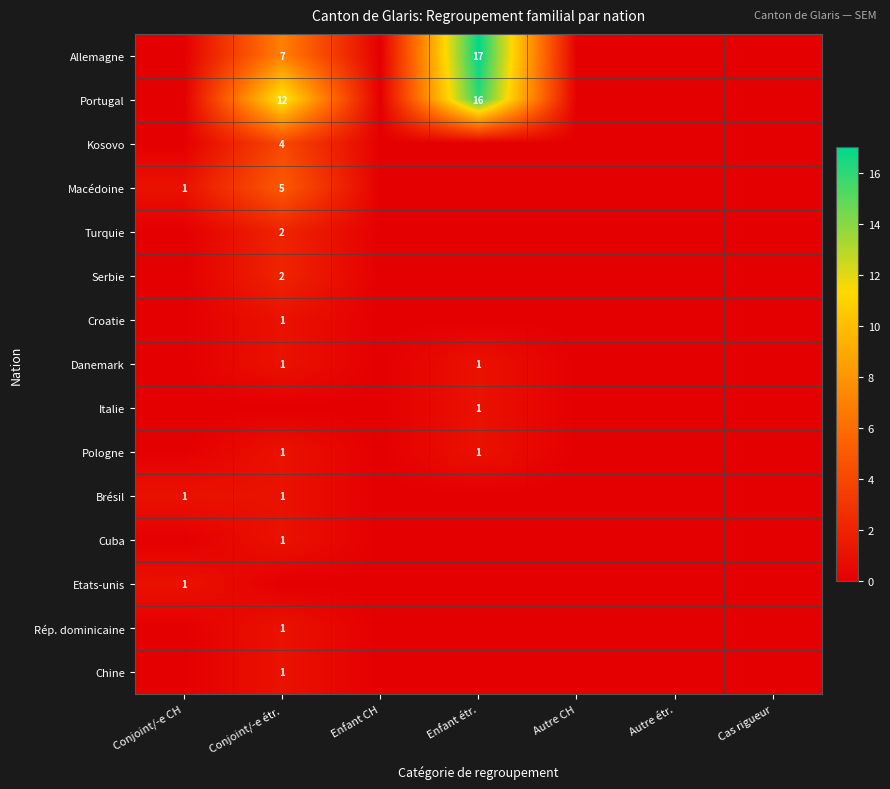

True or false: Turquie has a value of 2 at Conjoint/-e étr..

True